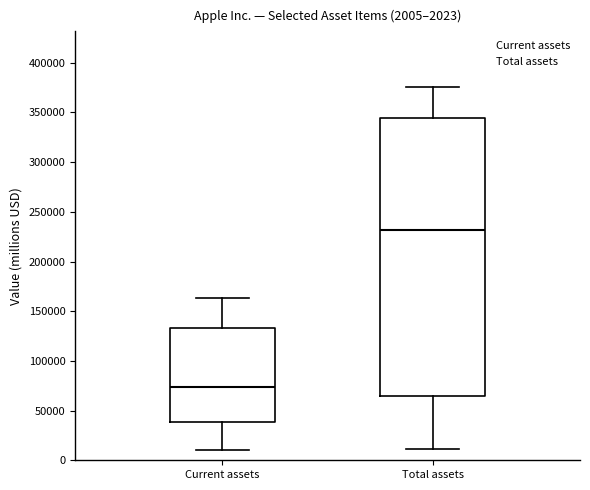

Which box's median line is the lowest?

Current assets